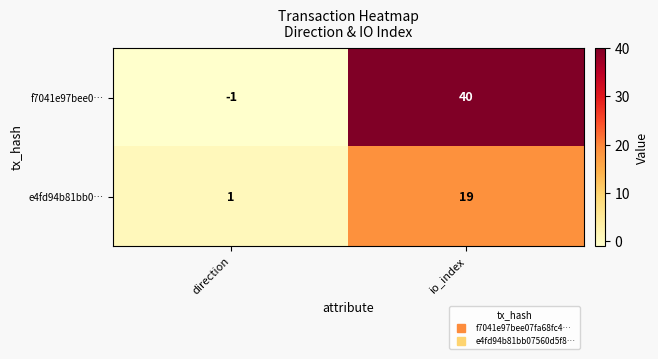

What is the difference between the maximum and minimum values in the f7041e97bee0… series?

41